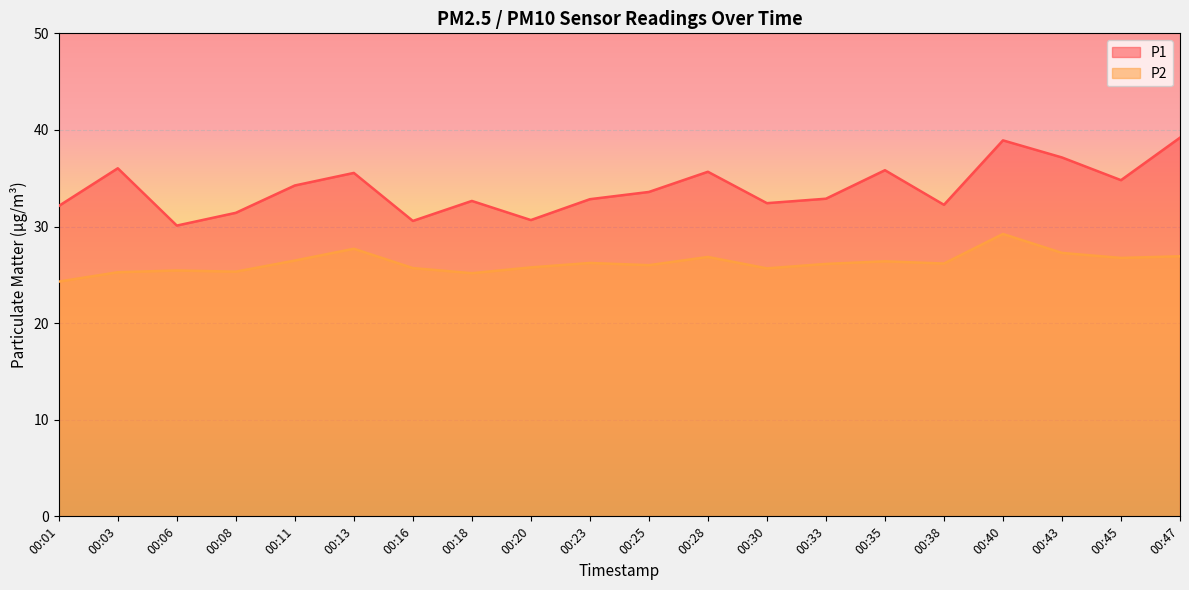

How many interior local valleys does the P2 series have?

6